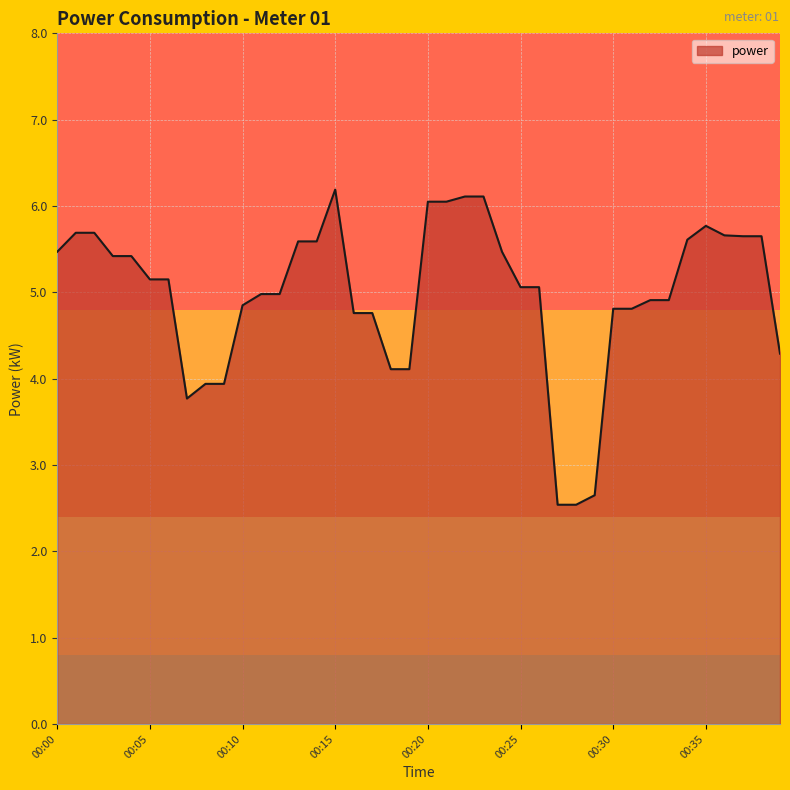

What is the minimum value shown in the chart?

2.5